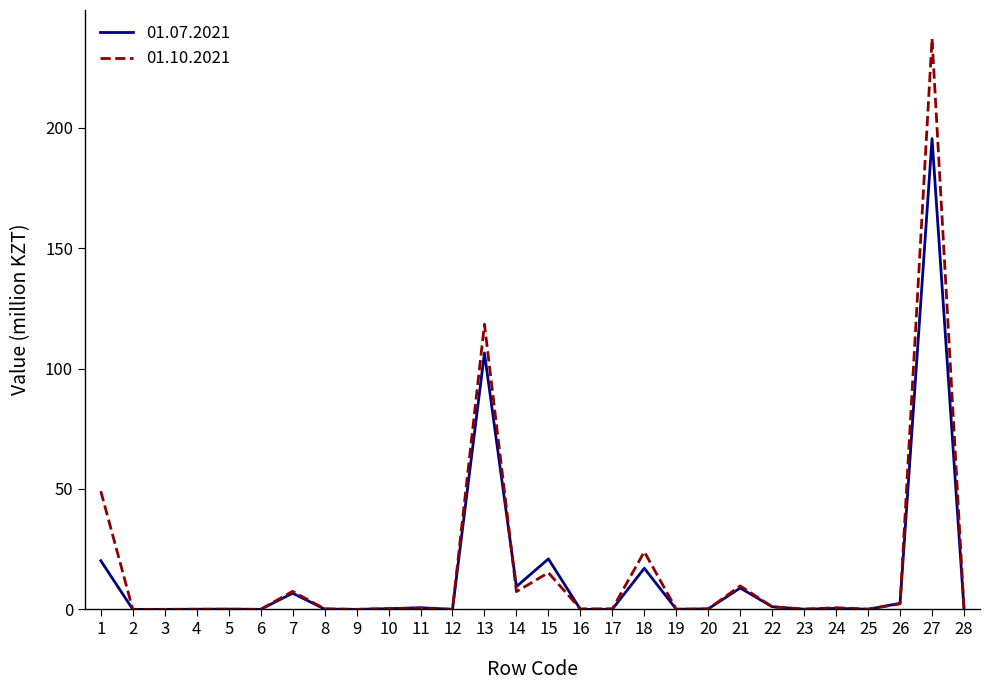

What value does the 01.10.2021 series have at 23?

0.1